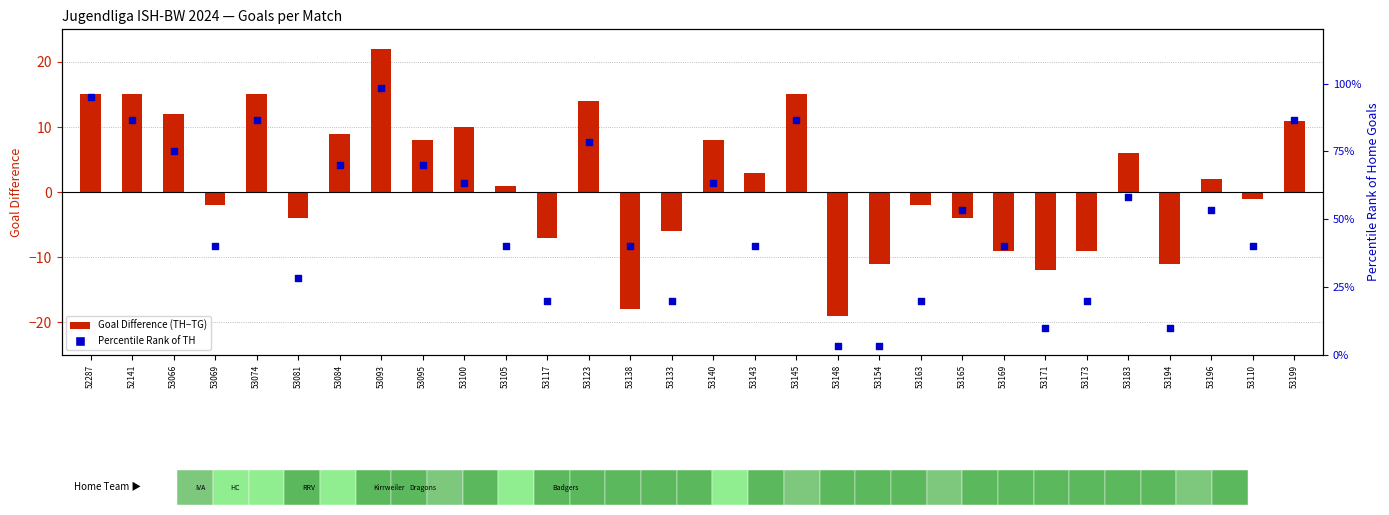

Which series reaches the maximum Y coordinate?

Percentile Rank of TH